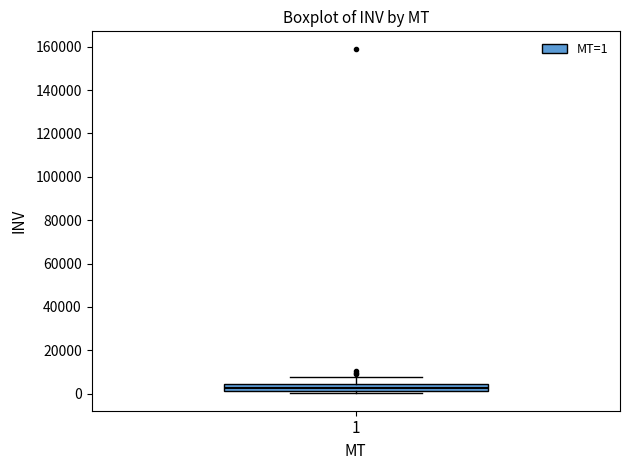

Where is the upper edge of the box at x = 1 on the y-axis? The values are not printed on the chart, so give them approximately, as read against the axis.

4000